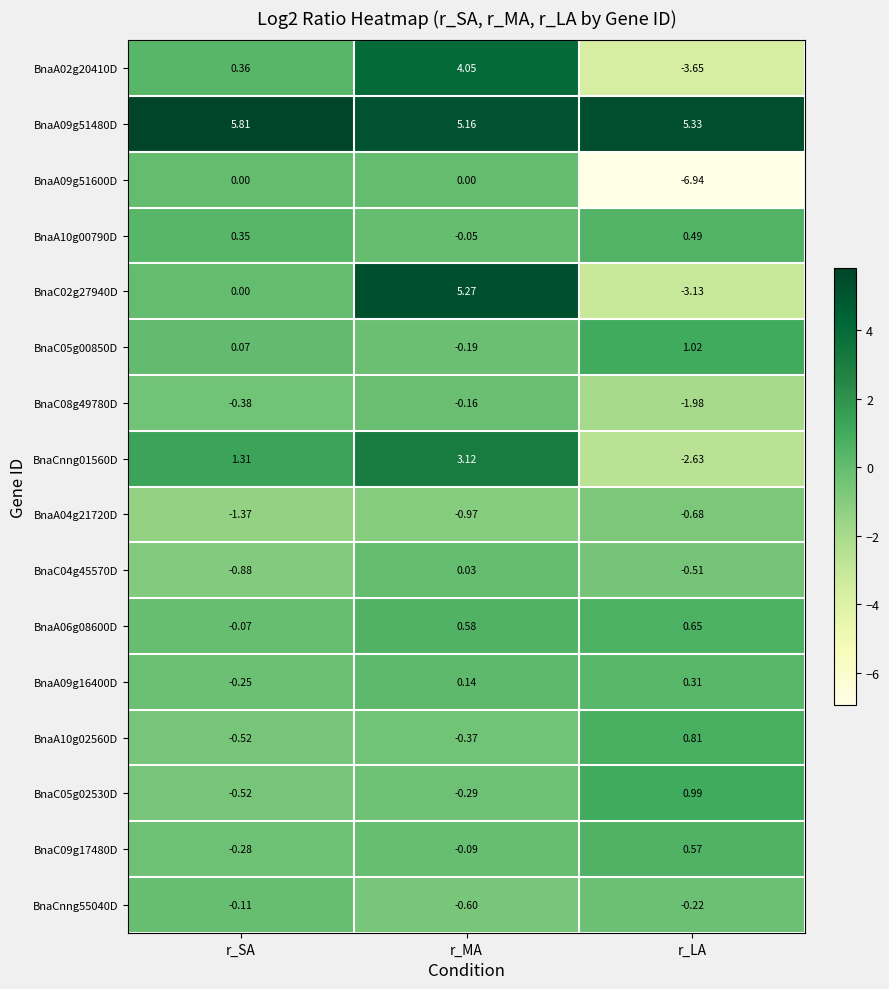

Rank the categories by BnaC05g02530D value from highest to lowest.

r_LA, r_MA, r_SA